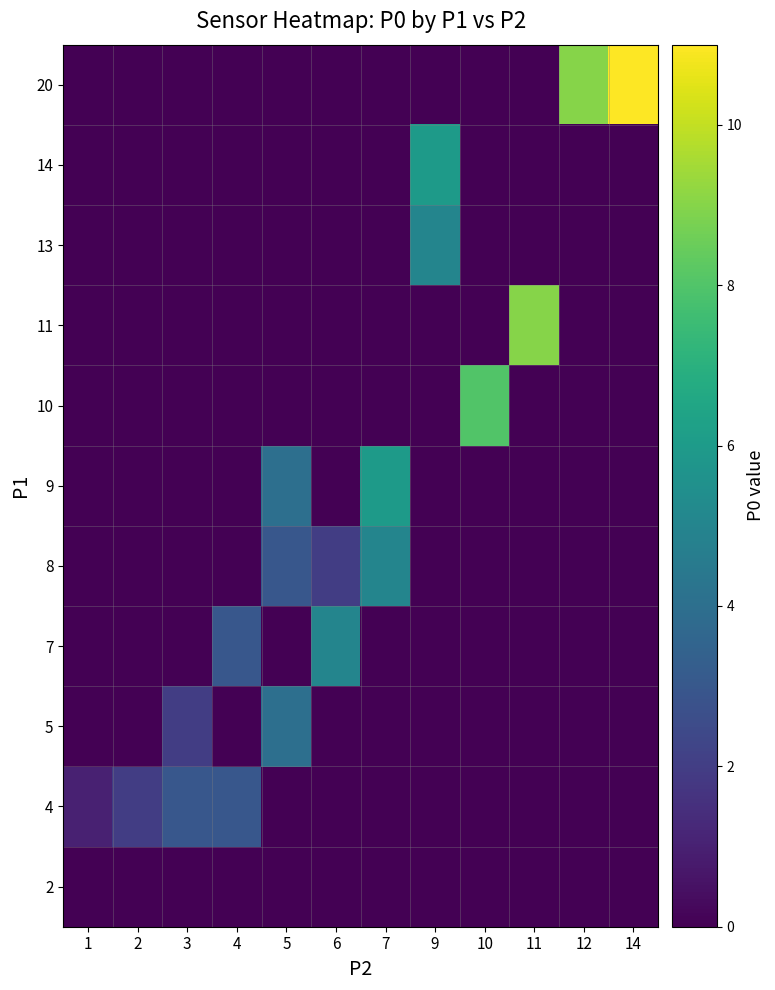

Which label corresponds to the largest value in the chart?

14